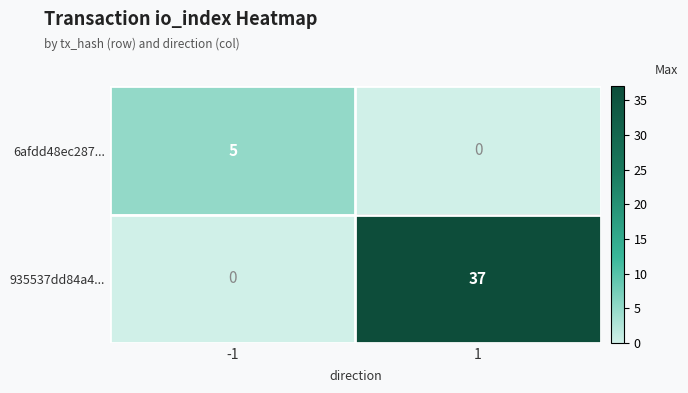

At how many categories does at least one series exceed 33?

1